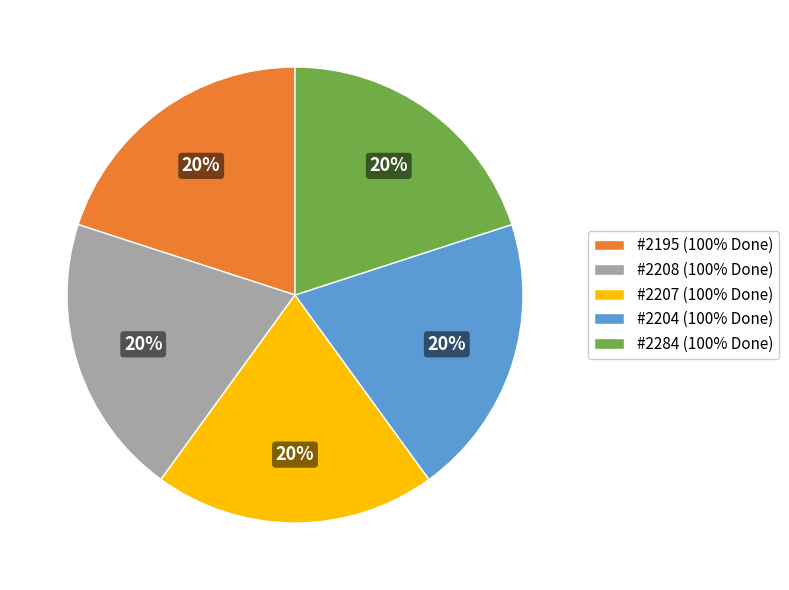

To the nearest percent, what is the combined percentage of #2208 (100% Done) and #2195 (100% Done)?

40%